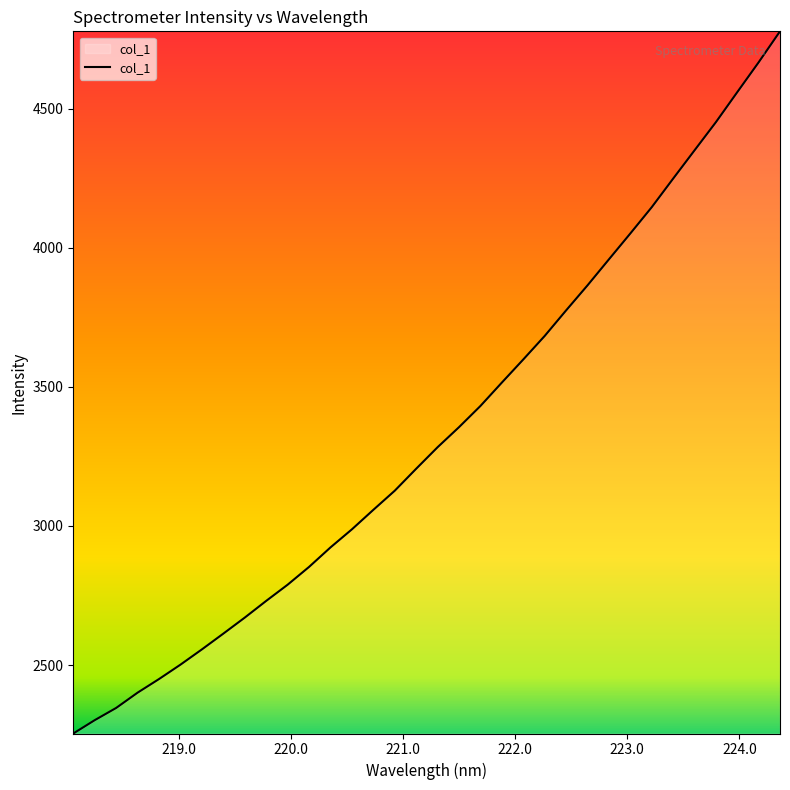

What is the smallest value displayed?

2253.8